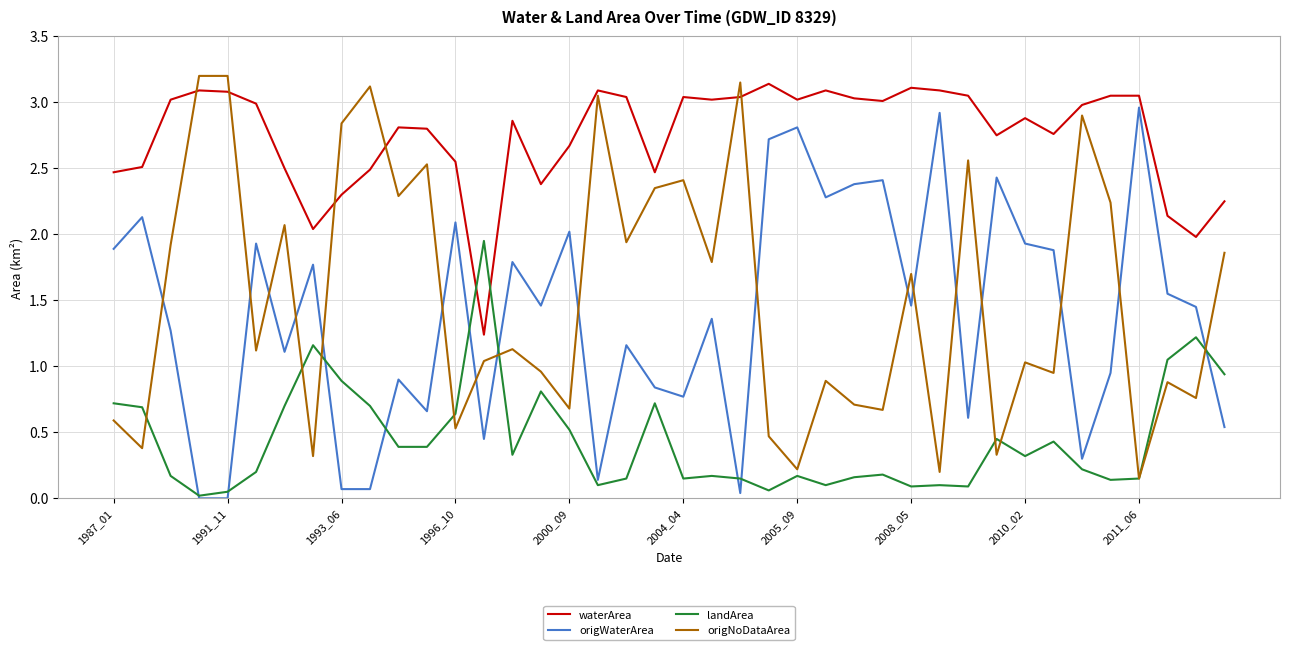

What are all the series names shown in the legend?

waterArea, origWaterArea, landArea, origNoDataArea